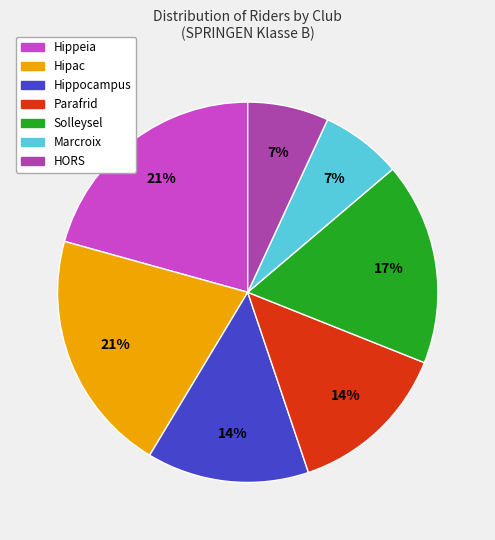

What percentage is the Marcroix slice, to the nearest percent?

7%